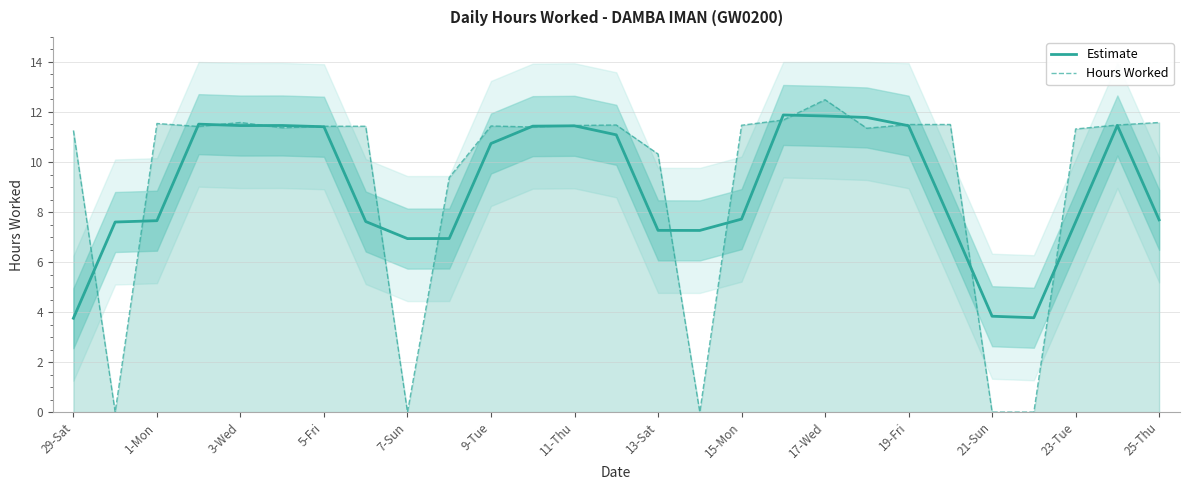

What are all the series names shown in the legend?

Estimate, Hours Worked